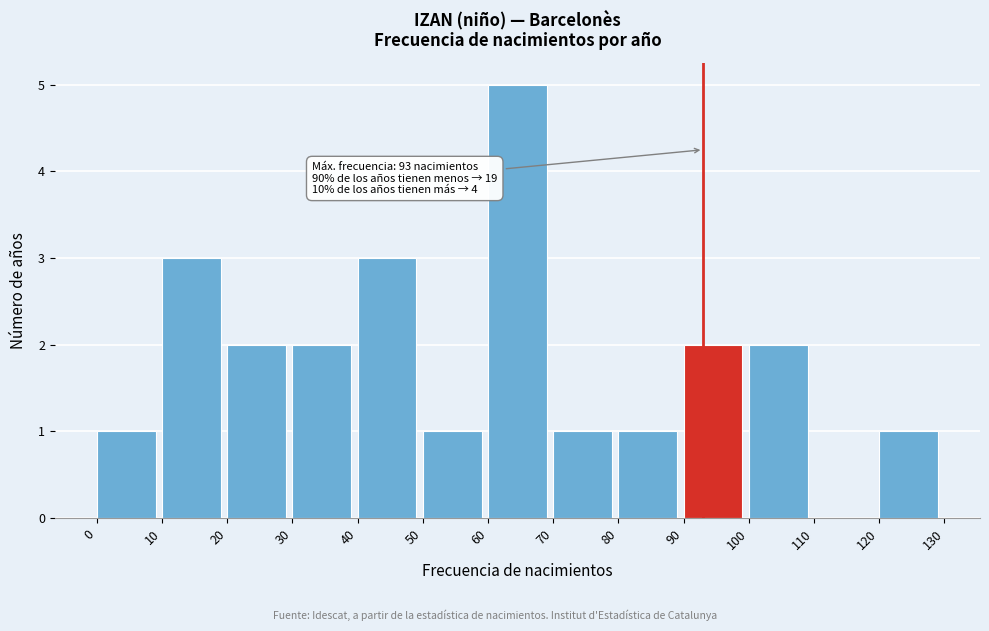

Over which range of the x-axis is the bar tallest?

60 to 70